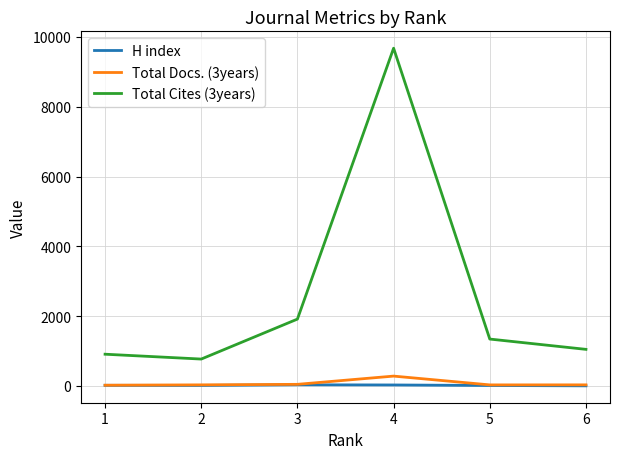

Which series has the largest total across all categories?

Total Cites (3years)